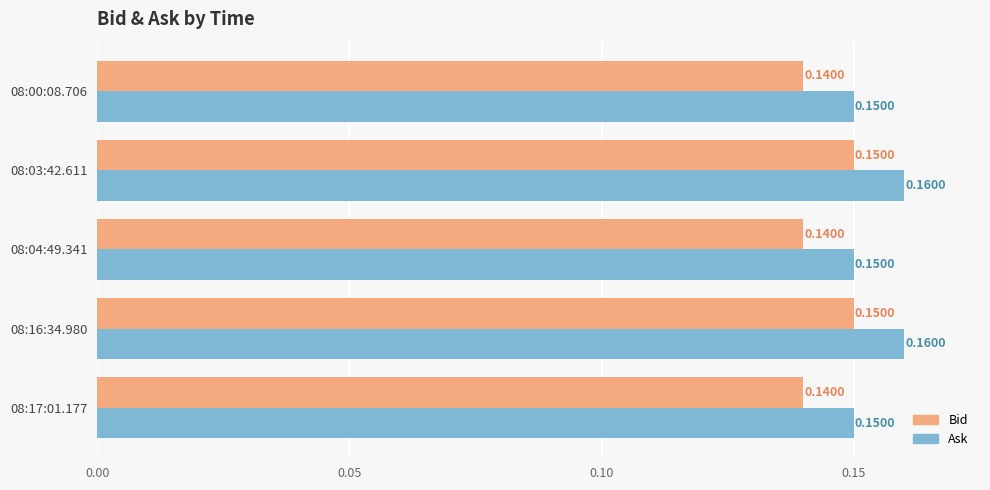

At how many categories does at least one series exceed 0?

5